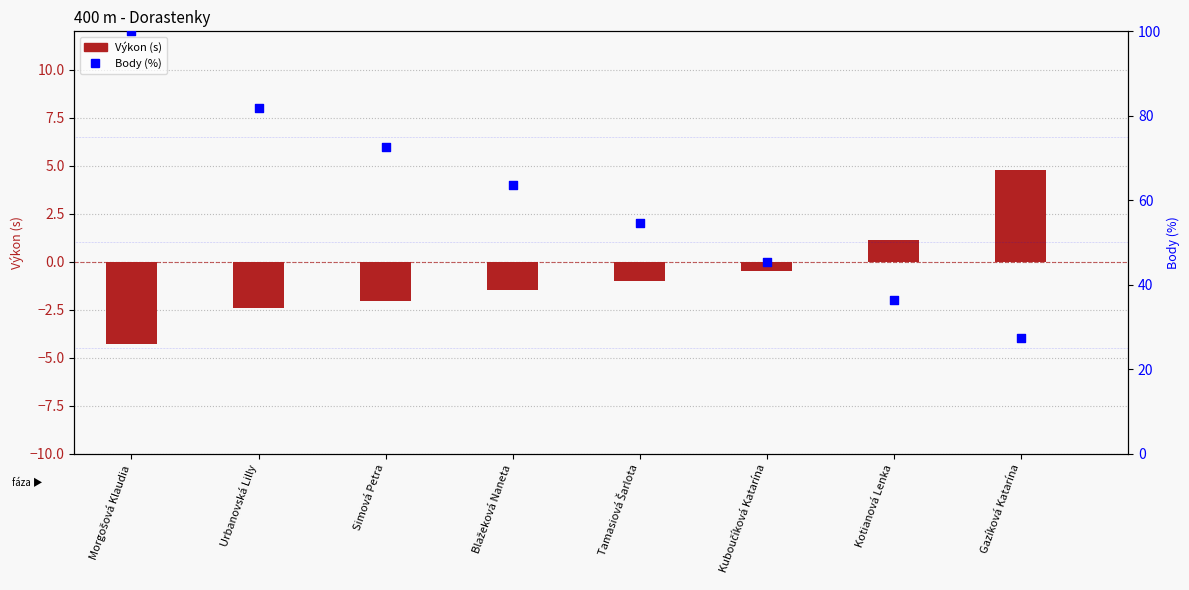

Which series has the largest Y range (max minus min)?

Body (%)